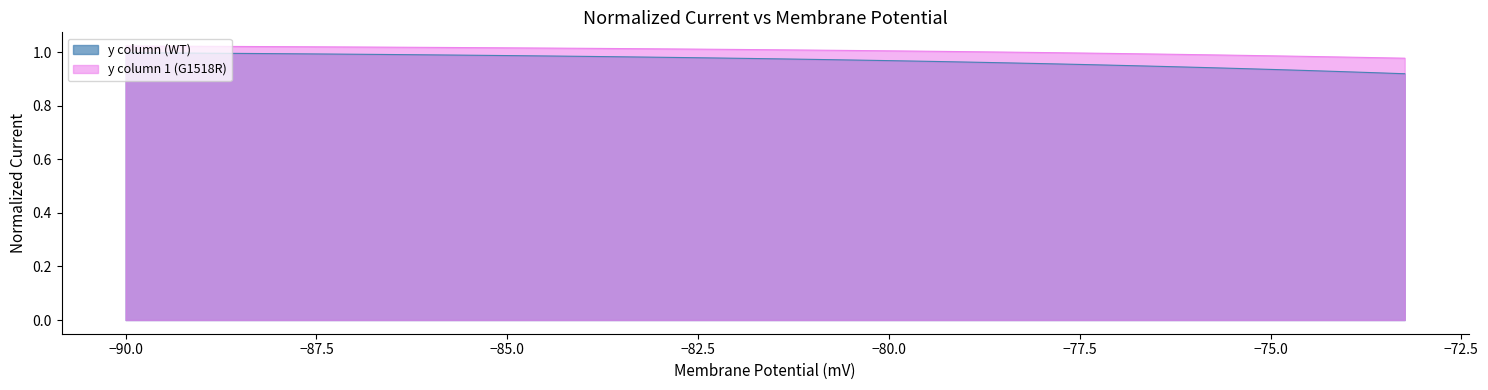

How many lines are shown in the chart?

2